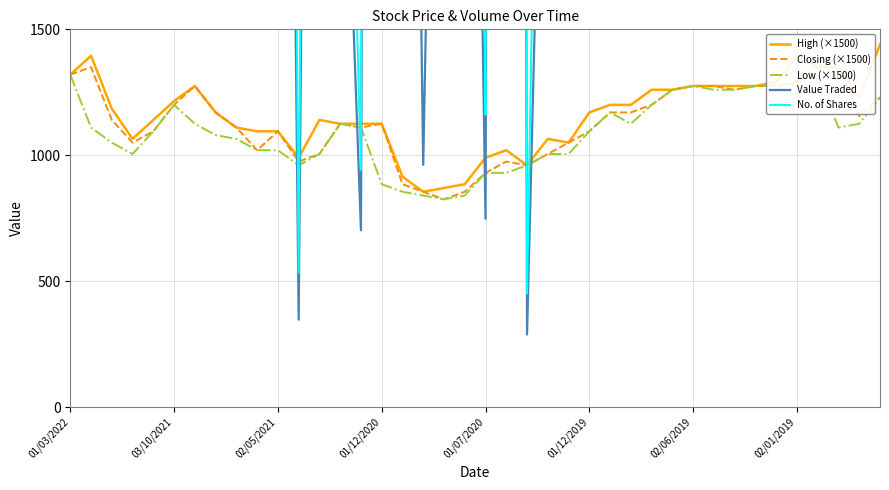

What is the highest value of the High (×1500) series?

1440.0